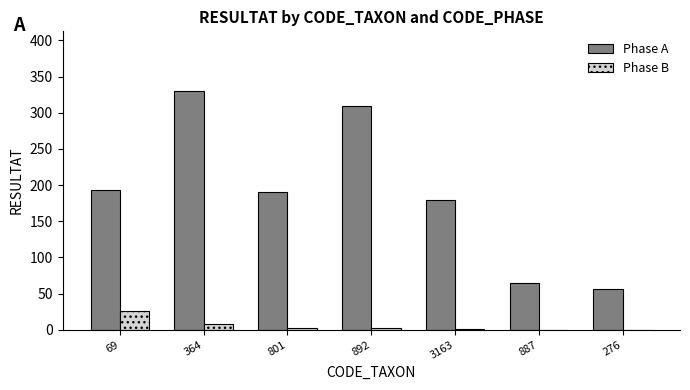

True or false: Phase A has a value of 193 at 69.

True